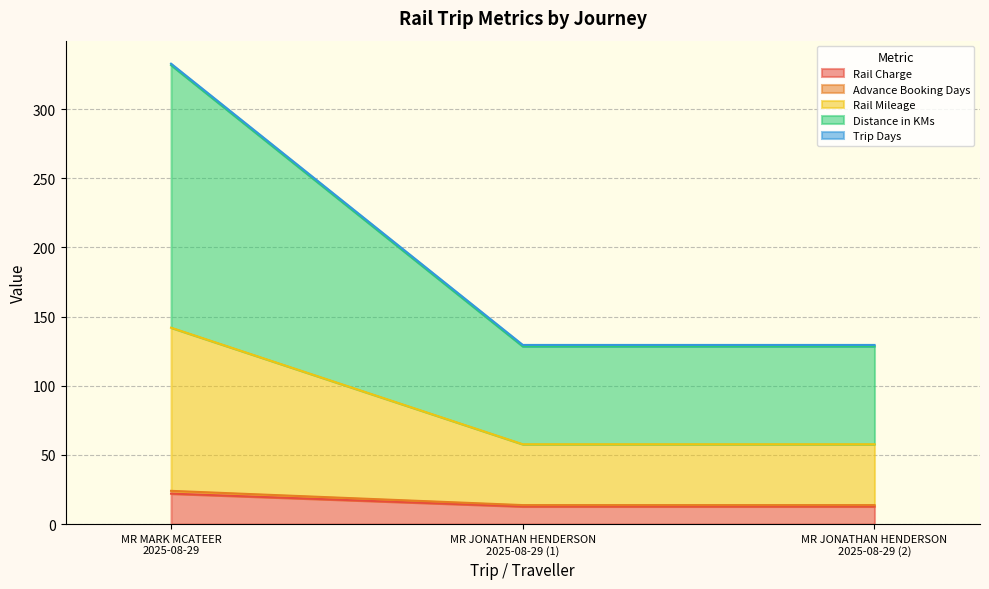

What is the maximum value for Rail Charge?

22.0